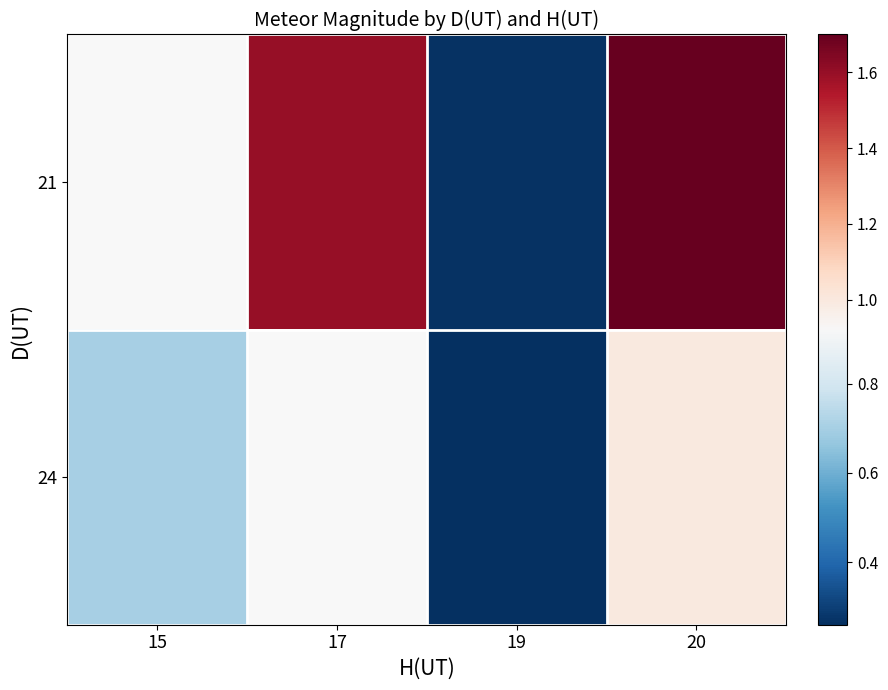

At 20, list the series in order from largest to smallest.

21, 24